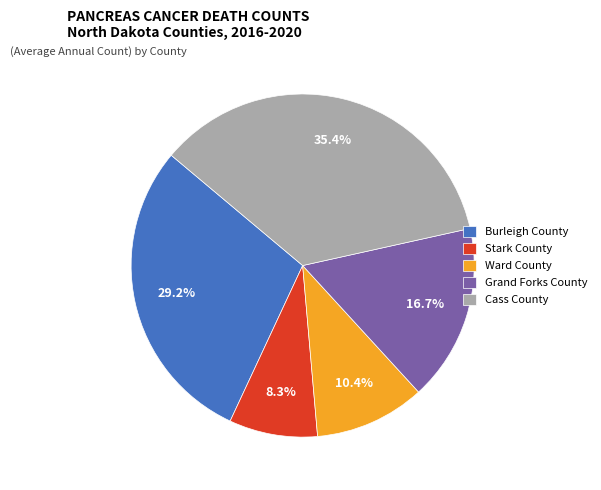

What percentage is the Ward County slice, to the nearest percent?

10%